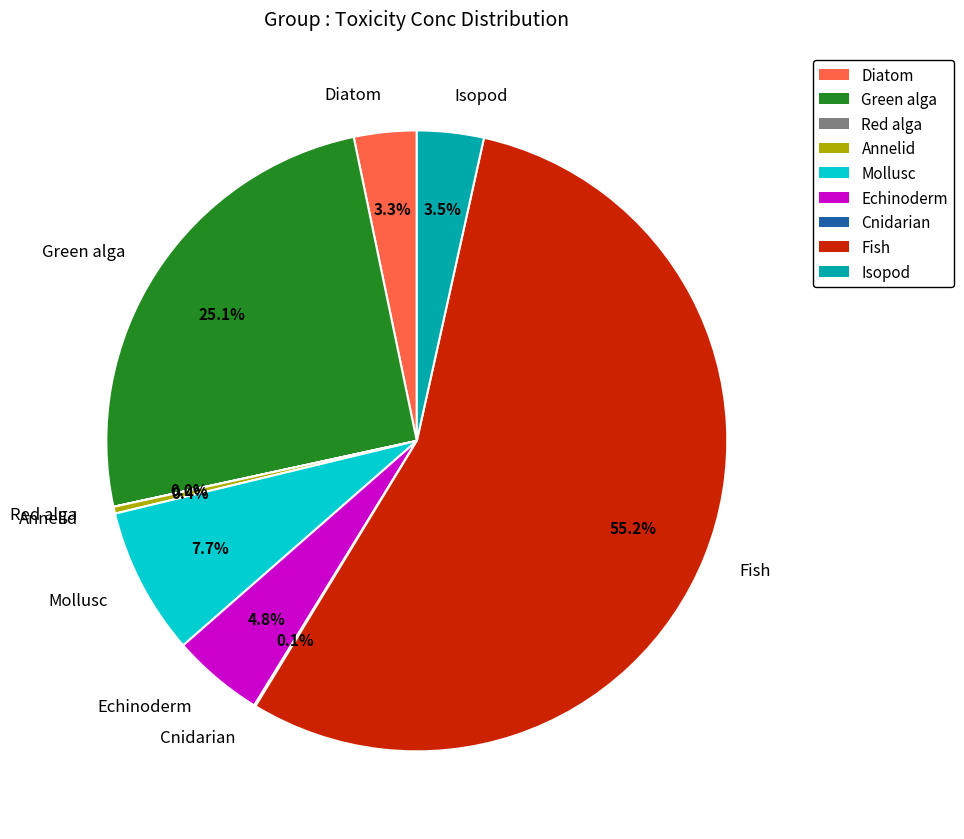

Does any single category account for the majority?

Yes